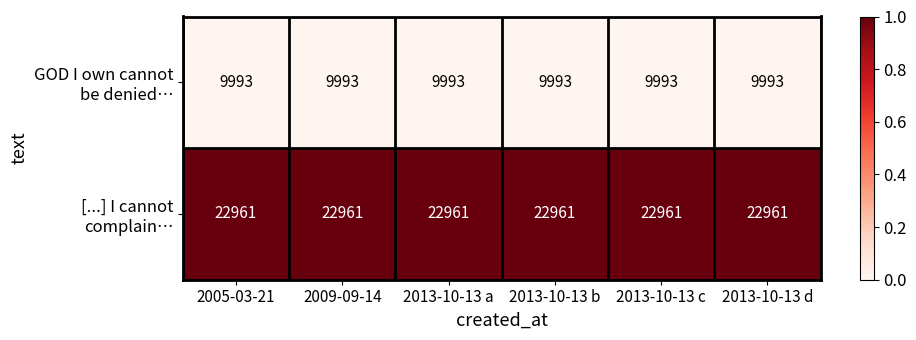

What is the spread (max minus min) of values at 2013-10-13 d?

12968